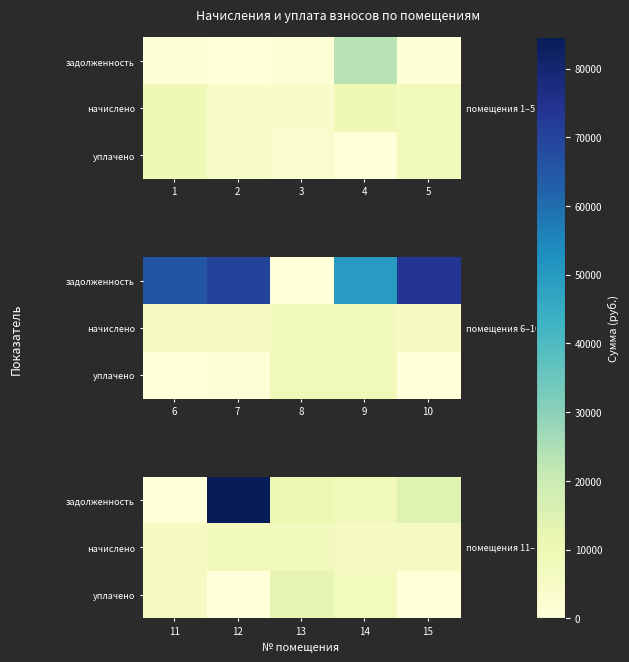

The value of задолженность at 13 is 6825.6. True or false?

False